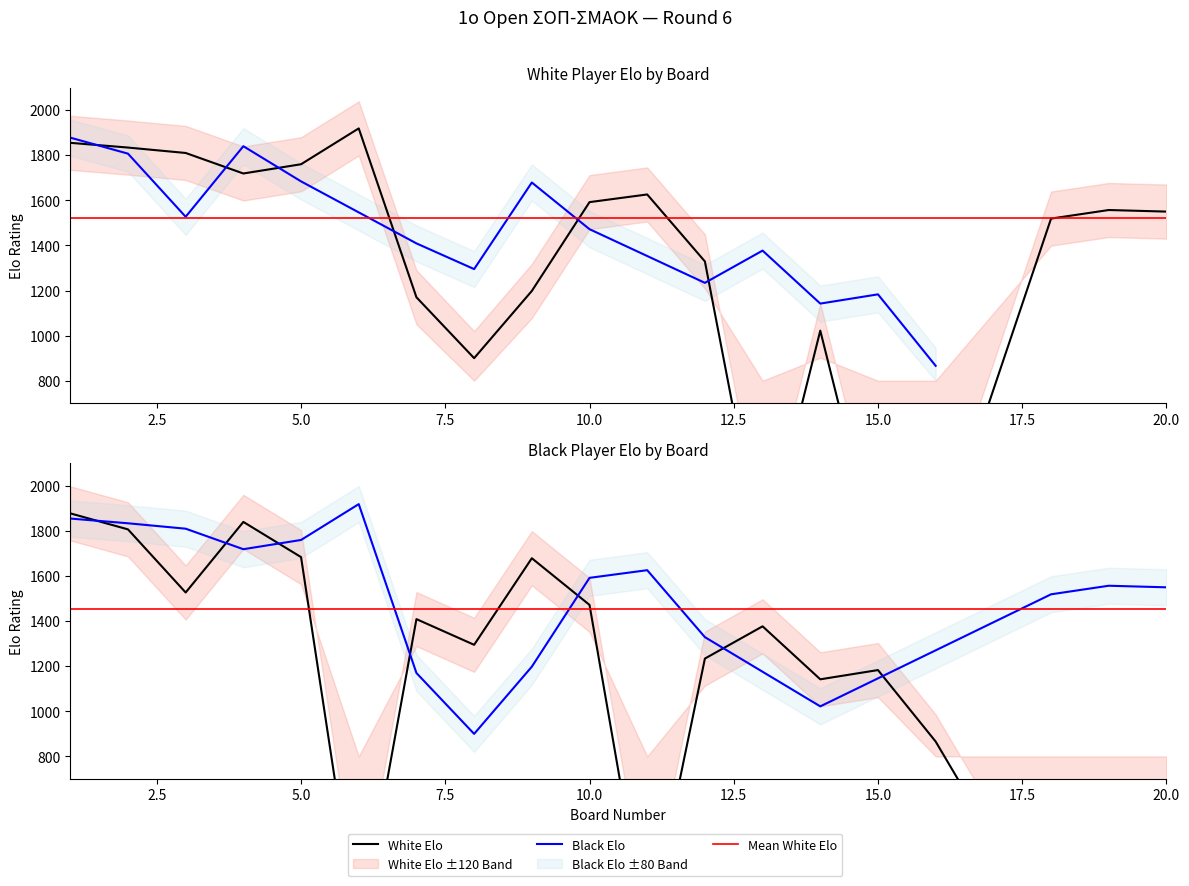

Is it true that Elo (Black) equals 2381 at 9?

False